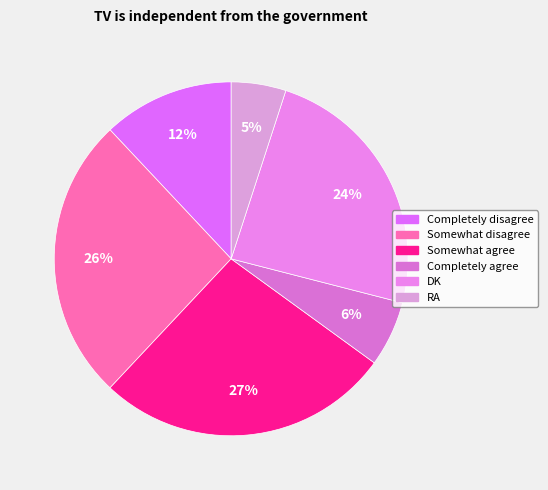

Is it true that Somewhat disagree is 26% of the pie?

True